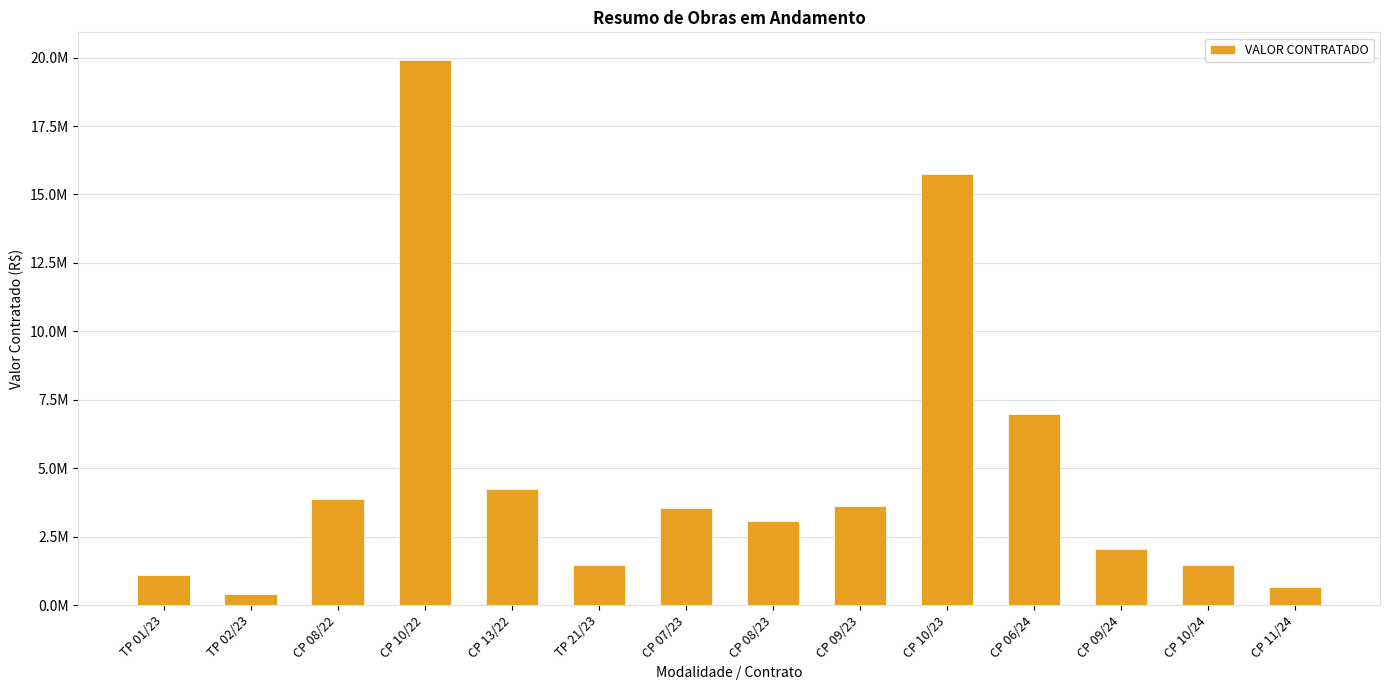

Does the chart contain any negative values?

No